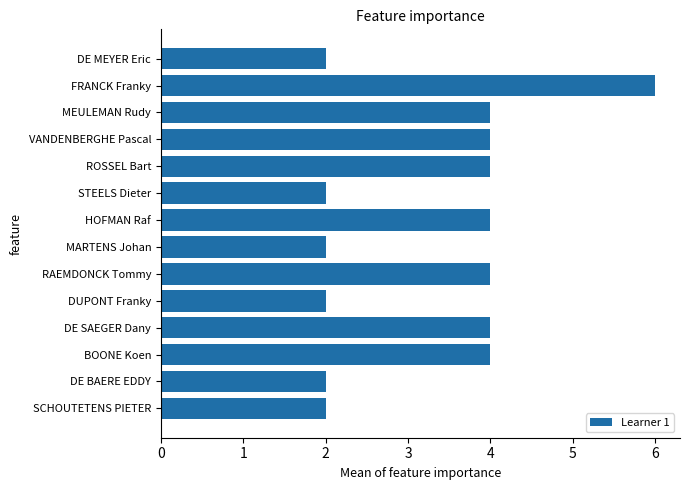

How many series are shown in this chart?

1